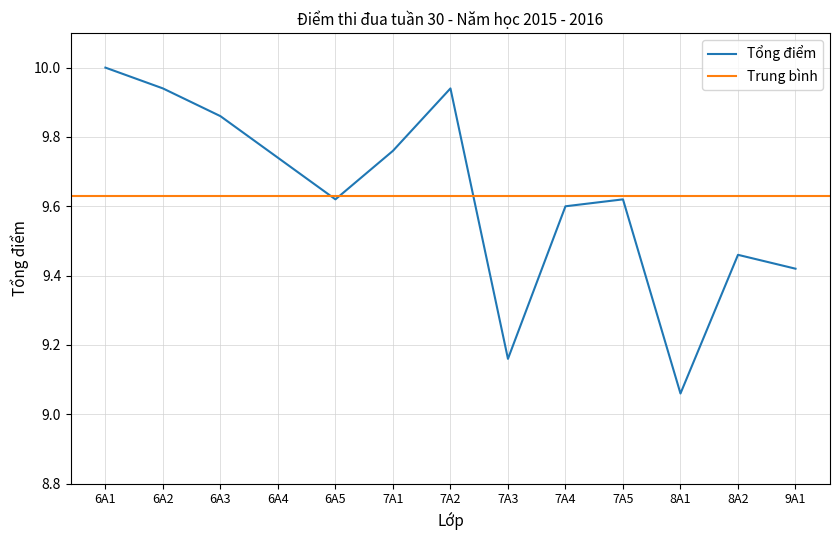

Which category has the lowest value across all series?

8A1